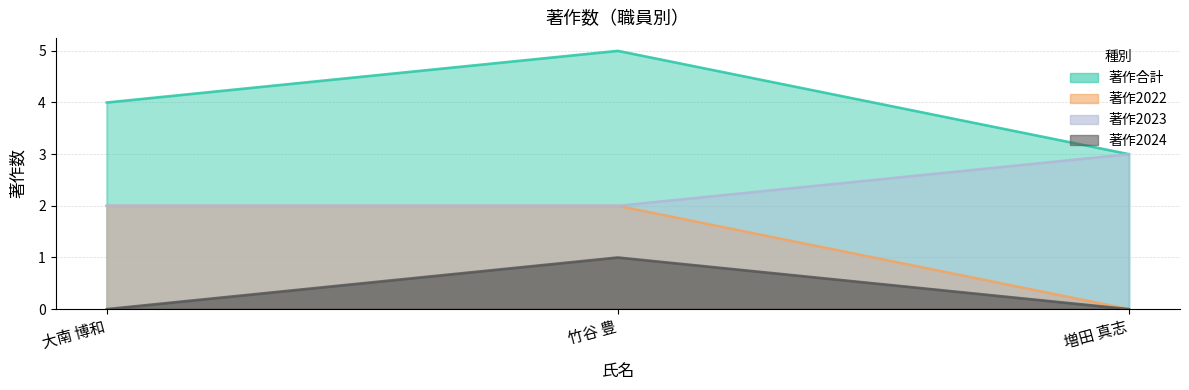

The value of 著作2024 at 竹谷 豊 is 1. True or false?

True